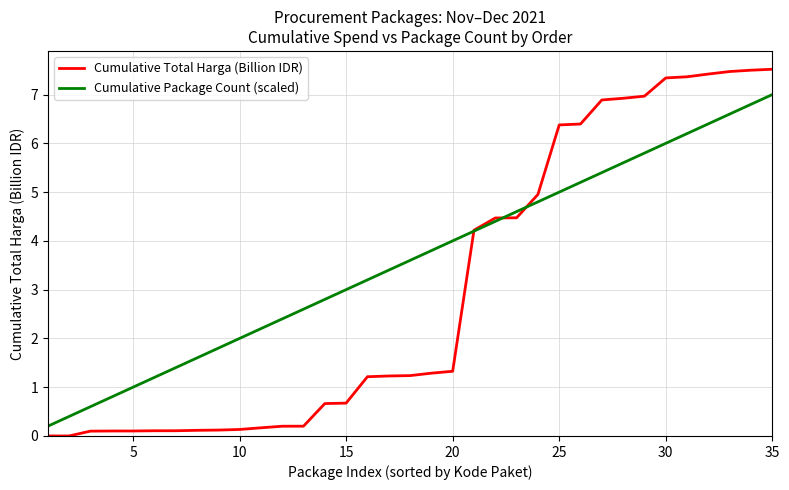

True or false: Cumulative Package Count (scaled) has more than 2 interior local peaks.

False